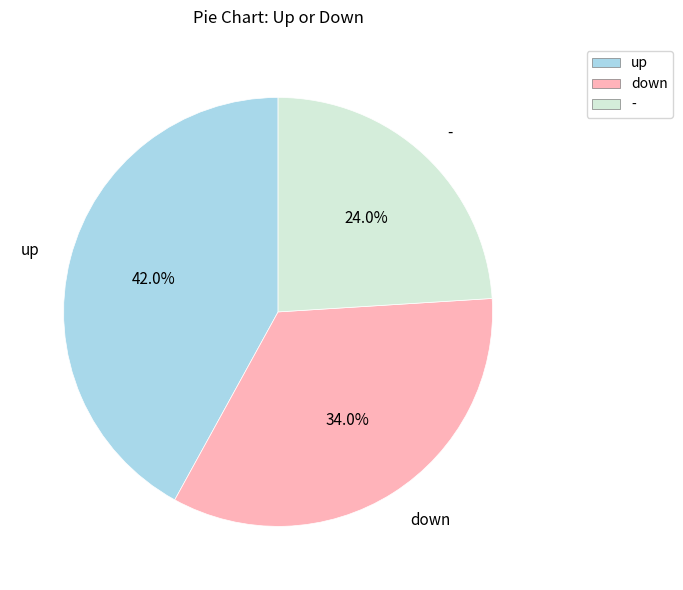

To the nearest percent, what is the difference between the up and down slice percentages?

8%